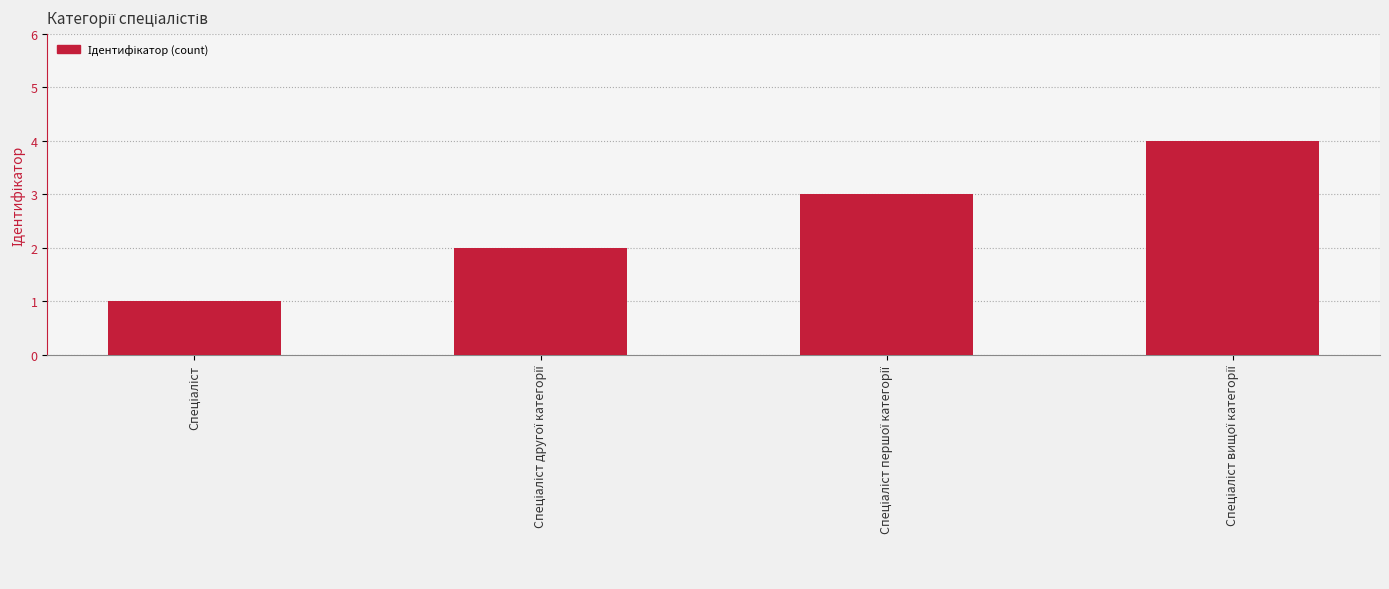

What is the difference between the maximum and minimum values?

3